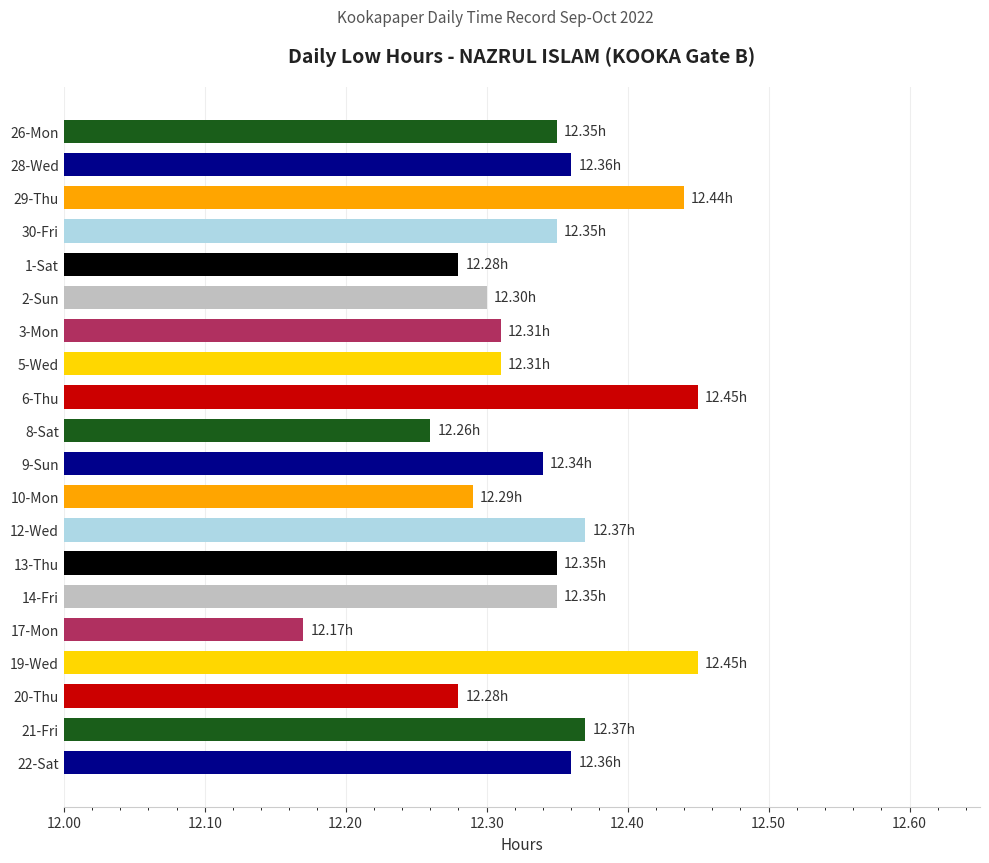

What is the sum of all values?

246.7